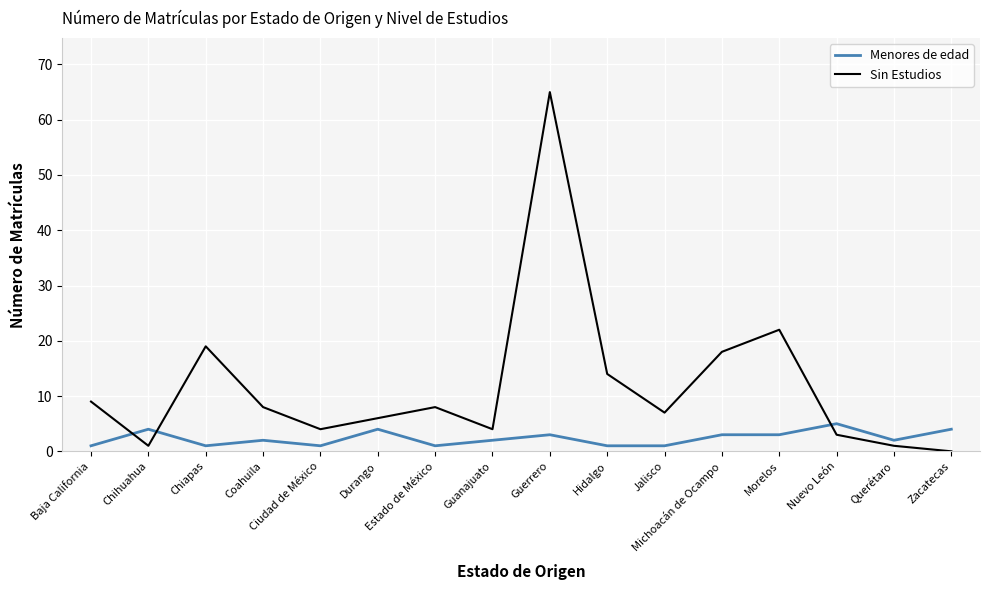

What is the approximate value of Menores de edad at Baja California?

1